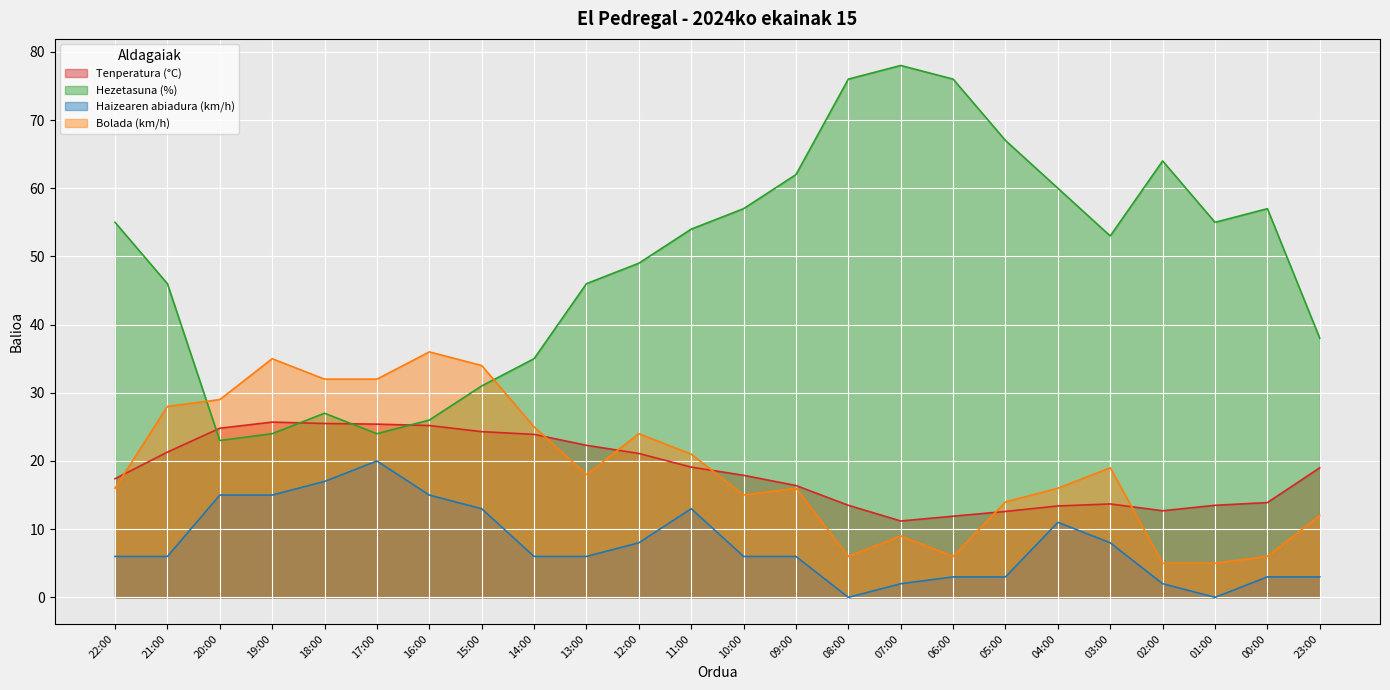

What is the spread (max minus min) of values at 20:00?

14.0